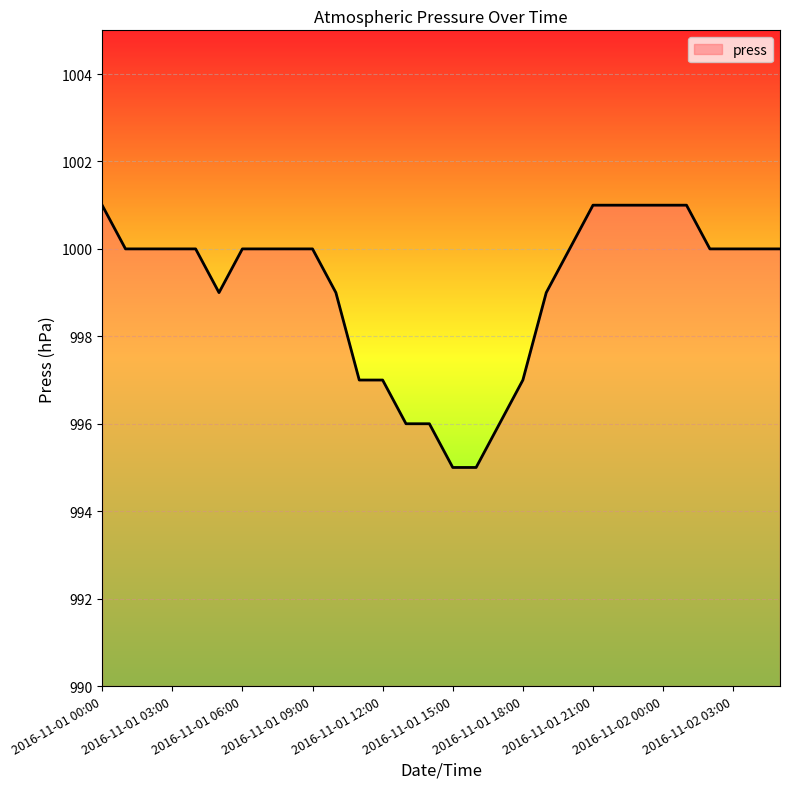

What is the greatest value displayed?

1001